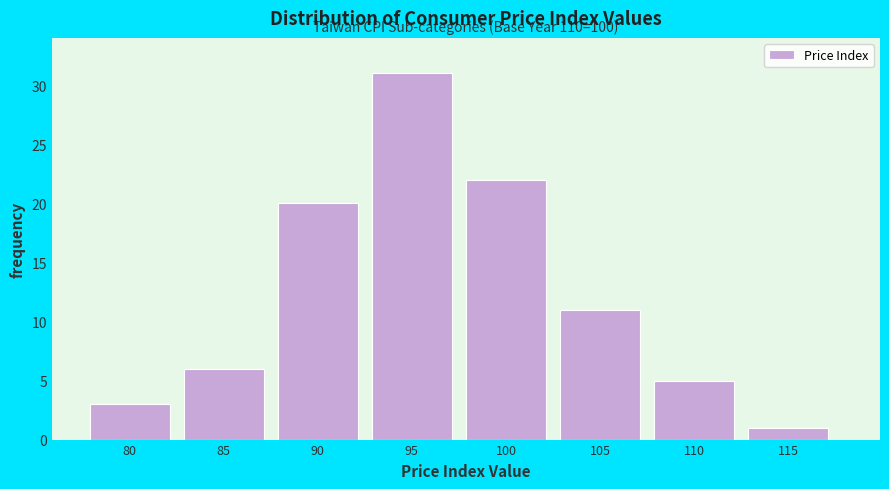

Reading left to right, what are all the values shown in this chart?

80=3	85=6	90=20	95=31	100=22	105=11	110=5	115=1